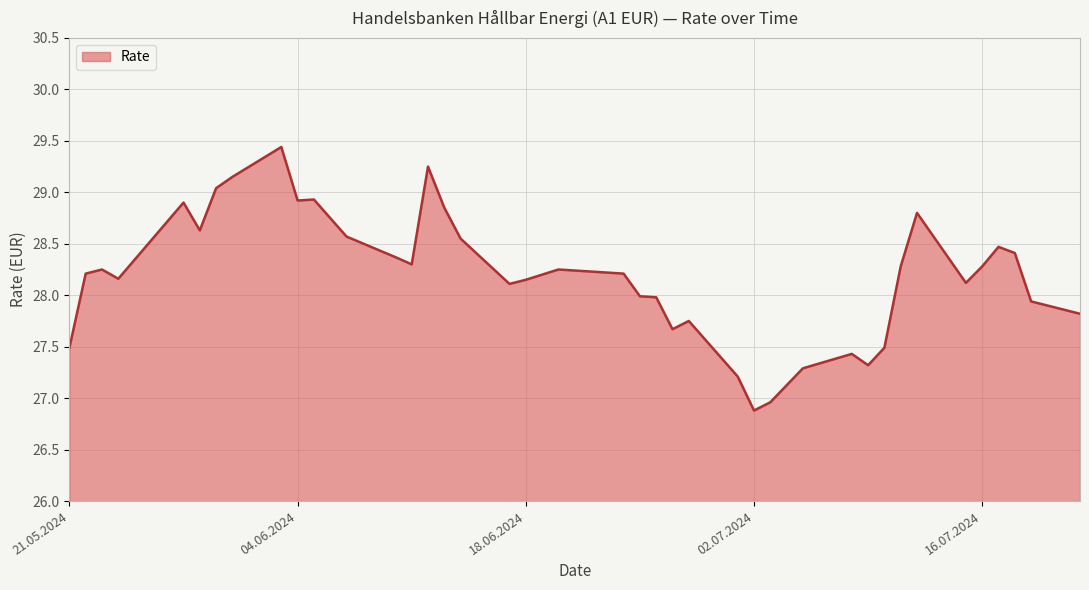

What is the smallest value displayed?

26.9